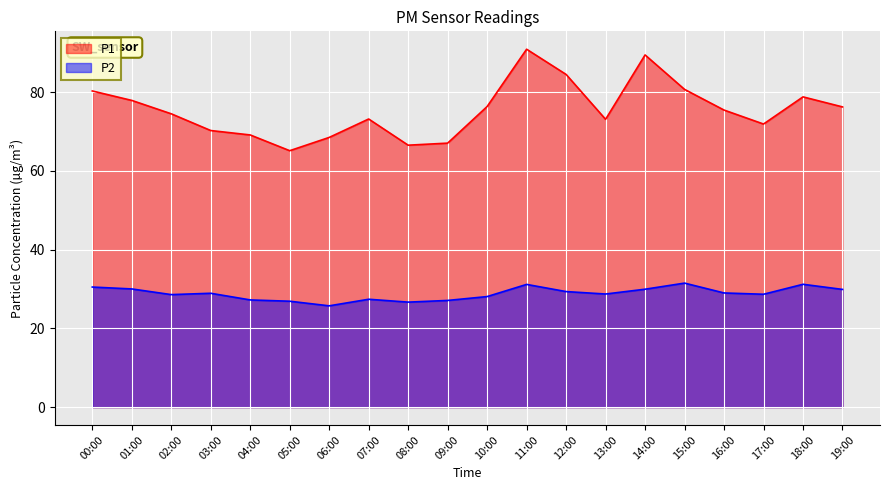

What is the sum of all P2 values?

576.6